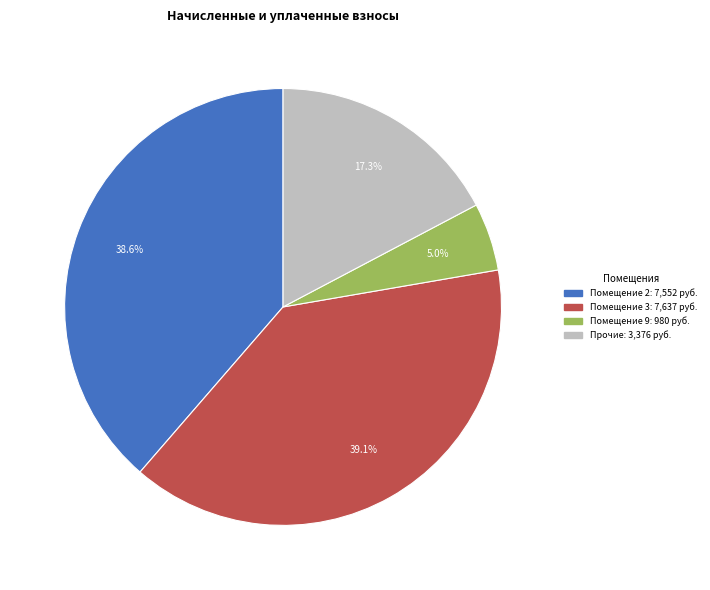

Does any single category account for the majority?

No